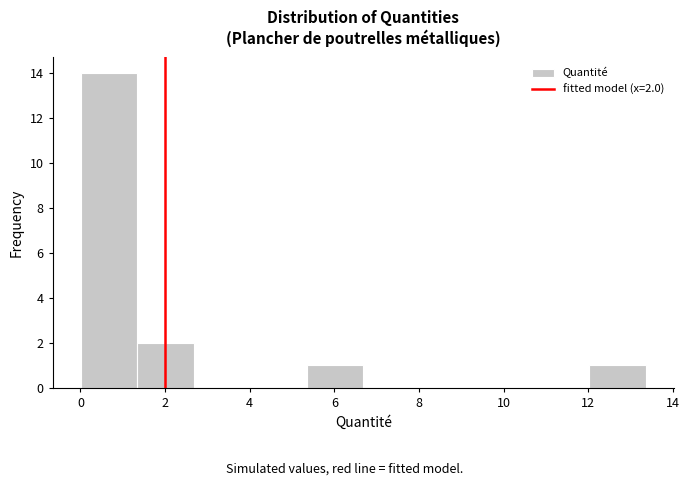

Which range on the x-axis has the tallest bar?

0.0 to 1.4